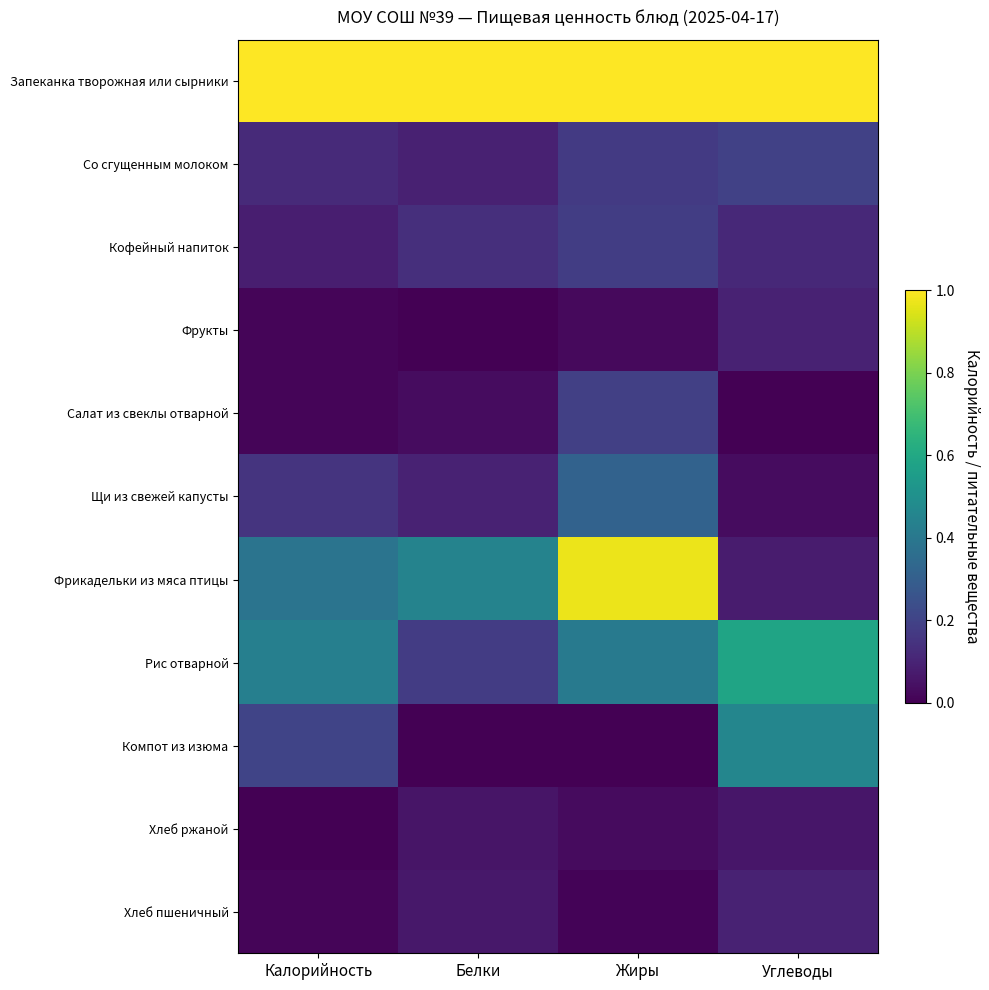

Reading left to right, what are all the values shown in this chart?

Запеканка творожная или сырники: Калорийность=1.0	Белки=1.0	Жиры=1.0	Углеводы=1.0
Со сгущенным молоком: Калорийность=0.1	Белки=0.1	Жиры=0.2	Углеводы=0.2
Кофейный напиток: Калорийность=0.1	Белки=0.1	Жиры=0.2	Углеводы=0.1
Фрукты: Калорийность=0.0	Белки=0.0	Жиры=0.0	Углеводы=0.1
Салат из свеклы отварной: Калорийность=0.0	Белки=0.0	Жиры=0.2	Углеводы=0.0
Щи из свежей капусты: Калорийность=0.1	Белки=0.1	Жиры=0.3	Углеводы=0.0
Фрикадельки из мяса птицы: Калорийность=0.4	Белки=0.4	Жиры=1.0	Углеводы=0.1
Рис отварной: Калорийность=0.4	Белки=0.2	Жиры=0.4	Углеводы=0.6
Компот из изюма: Калорийность=0.2	Белки=0.0	Жиры=0.0	Углеводы=0.5
Хлеб ржаной: Калорийность=0.0	Белки=0.1	Жиры=0.0	Углеводы=0.1
Хлеб пшеничный: Калорийность=0.0	Белки=0.1	Жиры=0.0	Углеводы=0.1